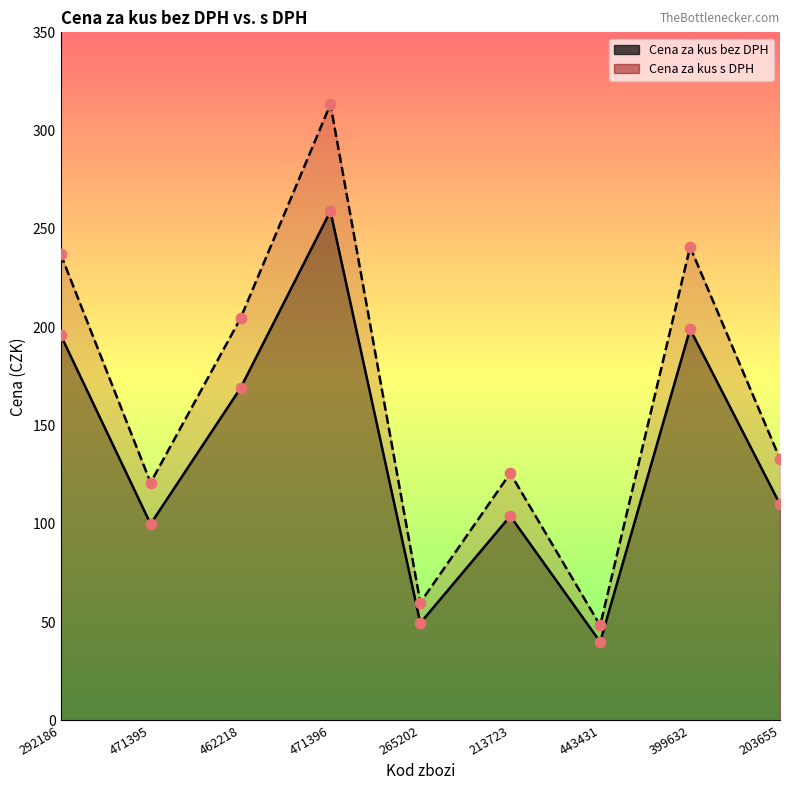

At which category is the sum across all series the highest?

471396